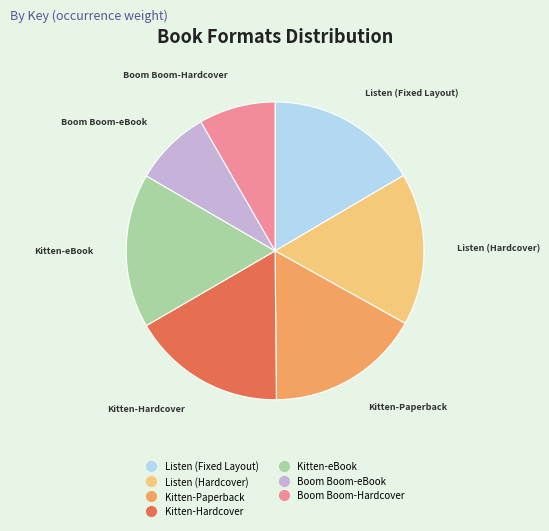

True or false: Listen (Fixed Layout) accounts for 10% of the total.

False